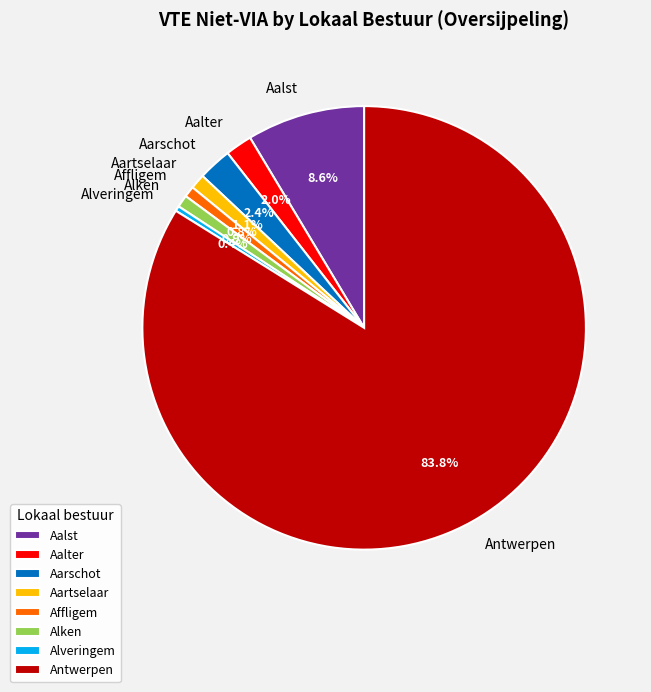

What is the ratio of the value at Aalter to the value at Aartselaar?

1.8